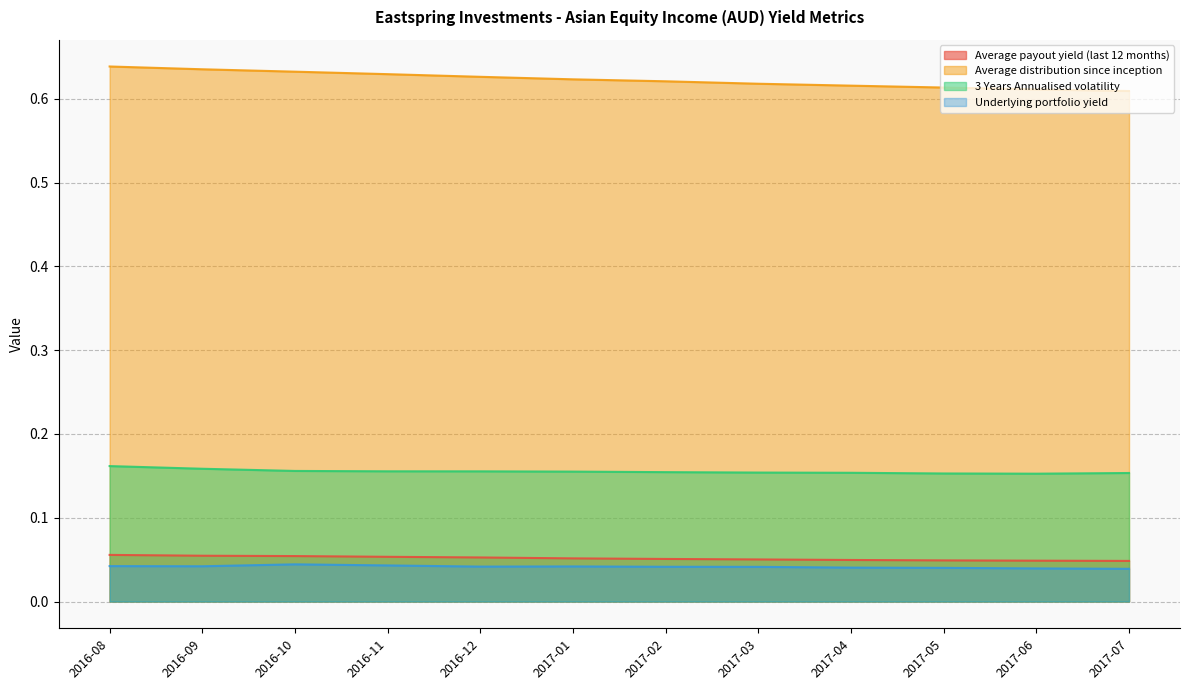

Where is the first local minimum for 3 Years Annualised volatility?

2017-06